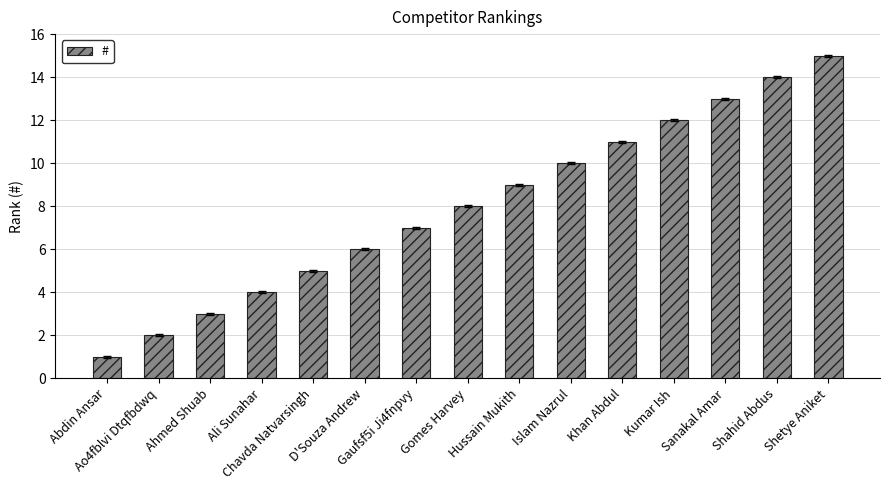

How many values are below 8?

7